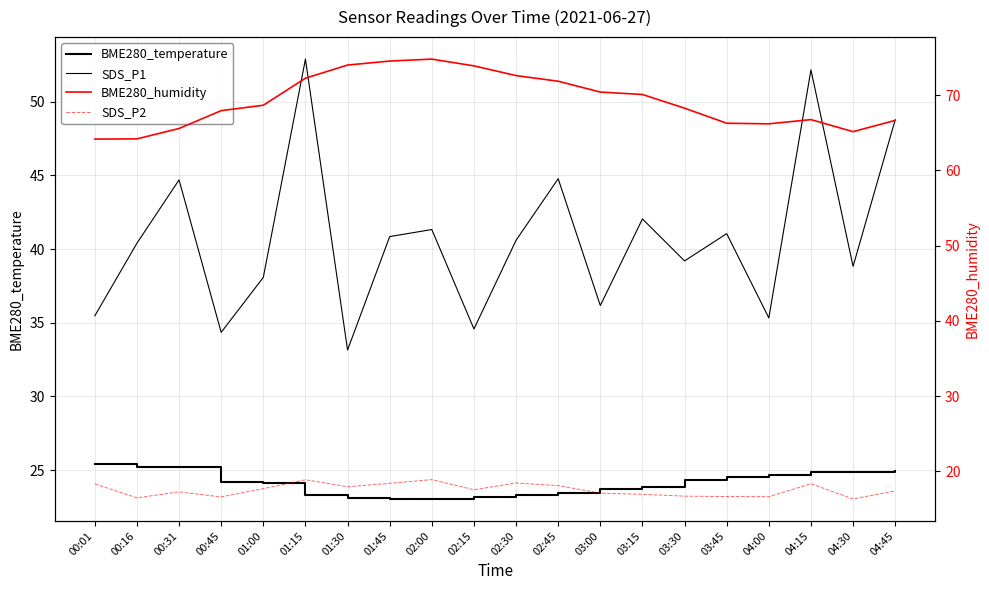

Is the value of SDS_P1 at 01:30 greater than the value of SDS_P2 at 00:16?

Yes